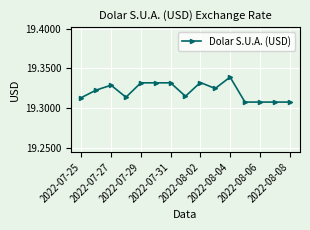

How many lines are shown in the chart?

1